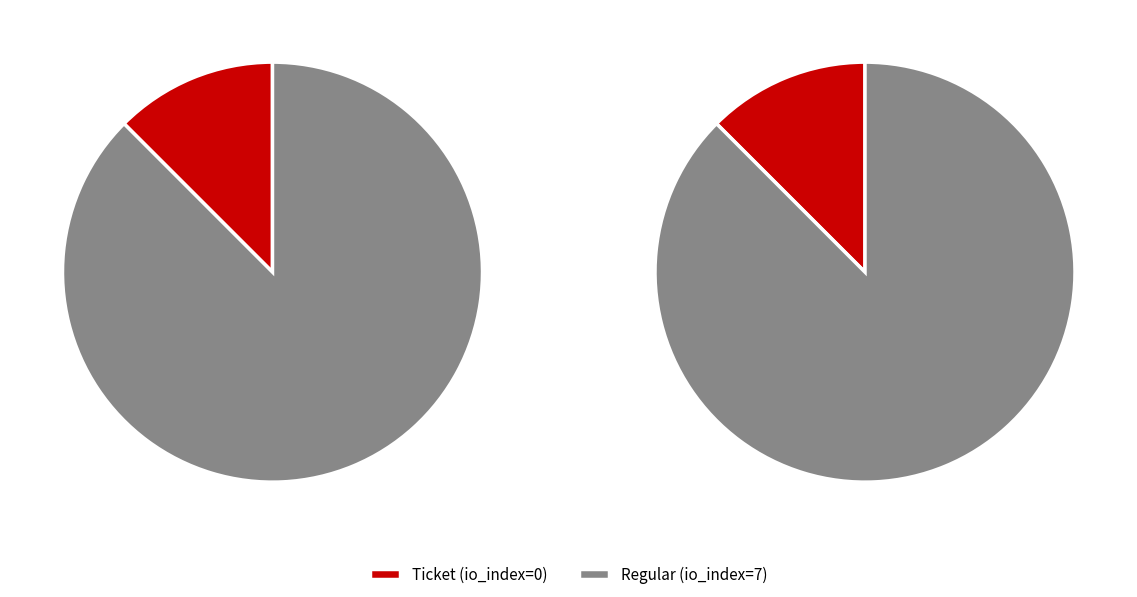

Count the number of slices in the pie.

2